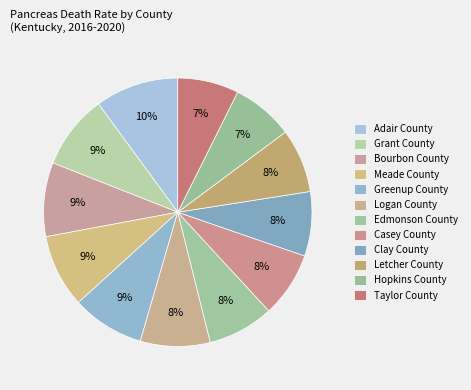

Which category has the smallest portion of the pie?

Taylor County